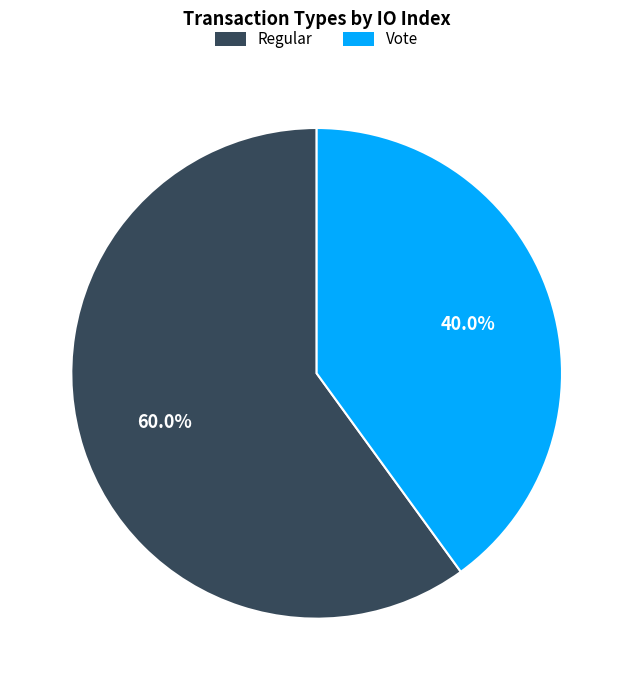

To the nearest percent, what is the combined percentage of Regular and Vote?

100%